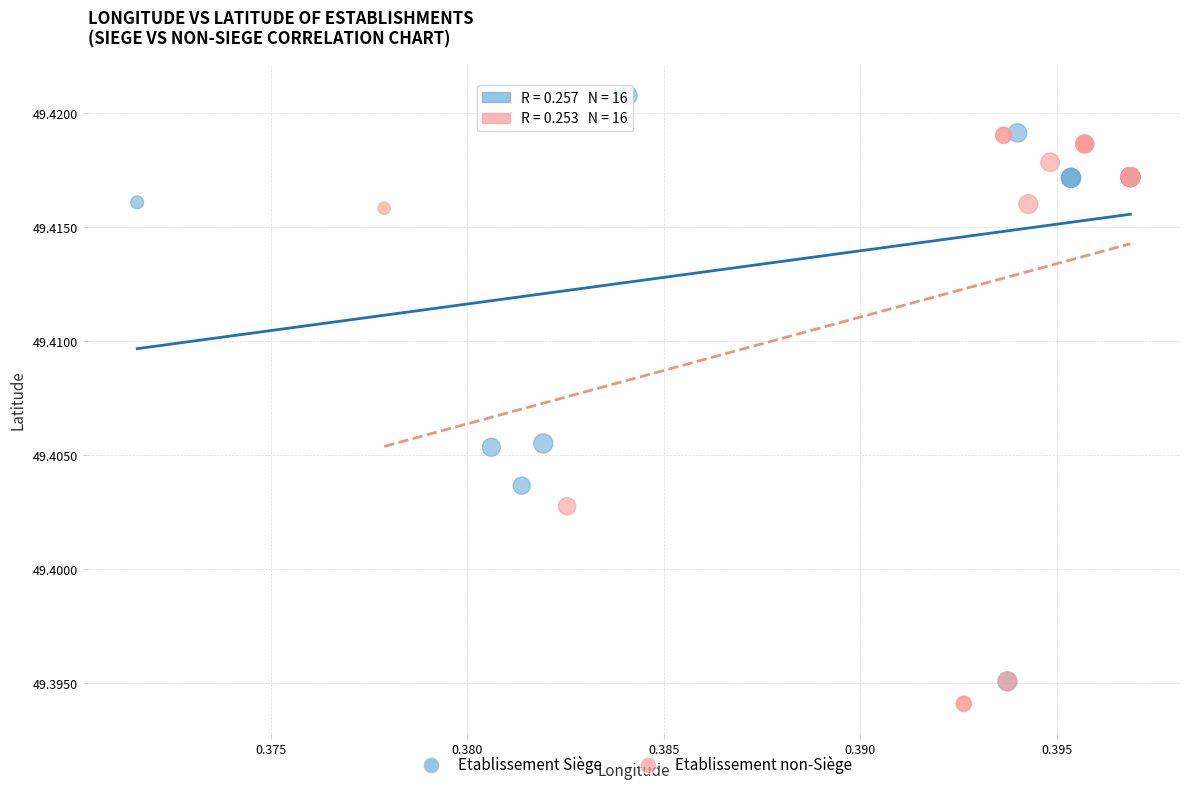

Which series has the widest spread of Y values?

Etablissement Siège